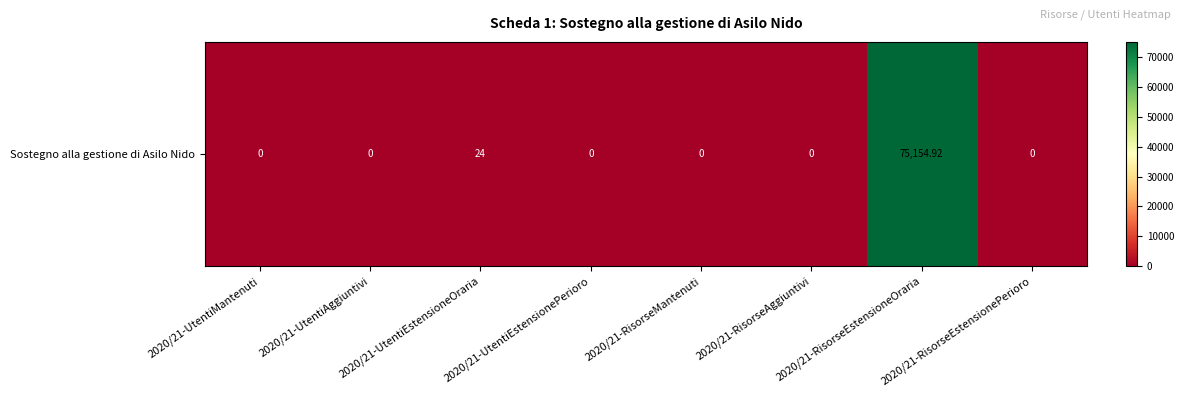

Rank the categories by value from highest to lowest.

2020/21-RisorseEstensioneOraria, 2020/21-UtentiEstensioneOraria, 2020/21-UtentiMantenuti, 2020/21-UtentiAggiuntivi, 2020/21-UtentiEstensionePerioro, 2020/21-RisorseMantenuti, 2020/21-RisorseAggiuntivi, 2020/21-RisorseEstensionePerioro